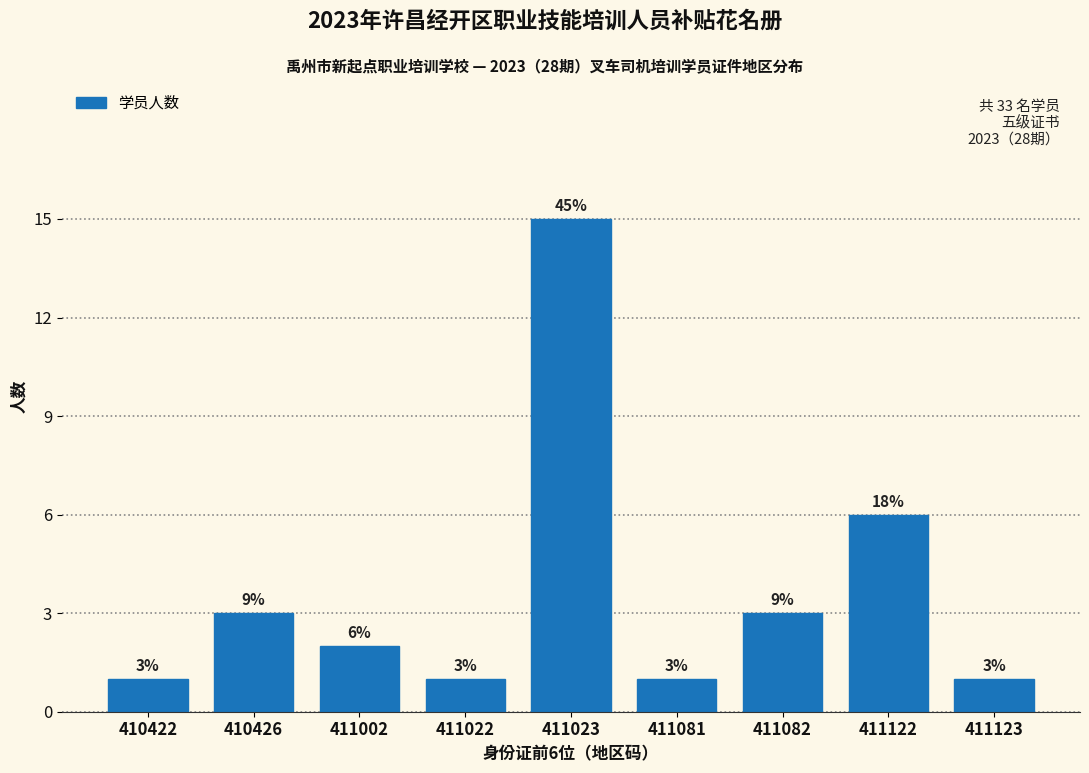

Reading left to right, extract all data points from this chart.

410422=1	410426=3	411002=2	411022=1	411023=15	411081=1	411082=3	411122=6	411123=1